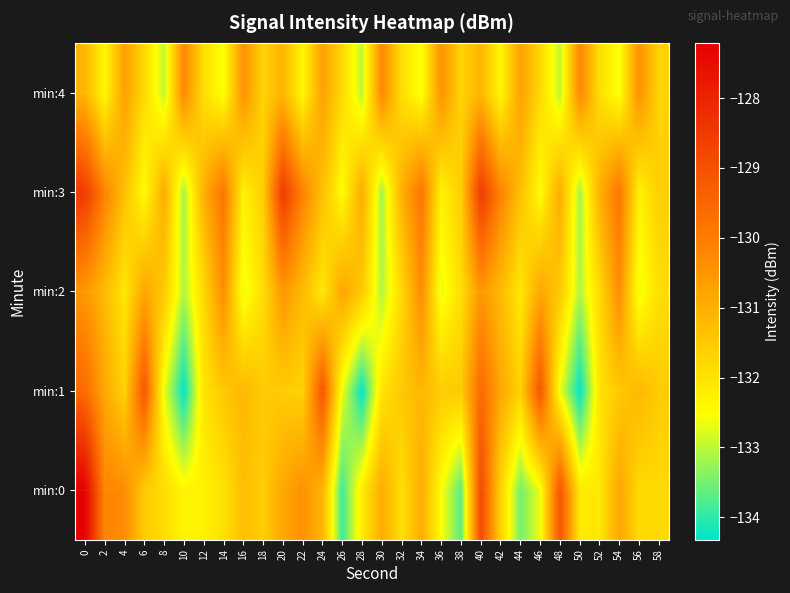

At 8, list the series in order from largest to smallest.

min:3, min:2, min:0, min:1, min:4